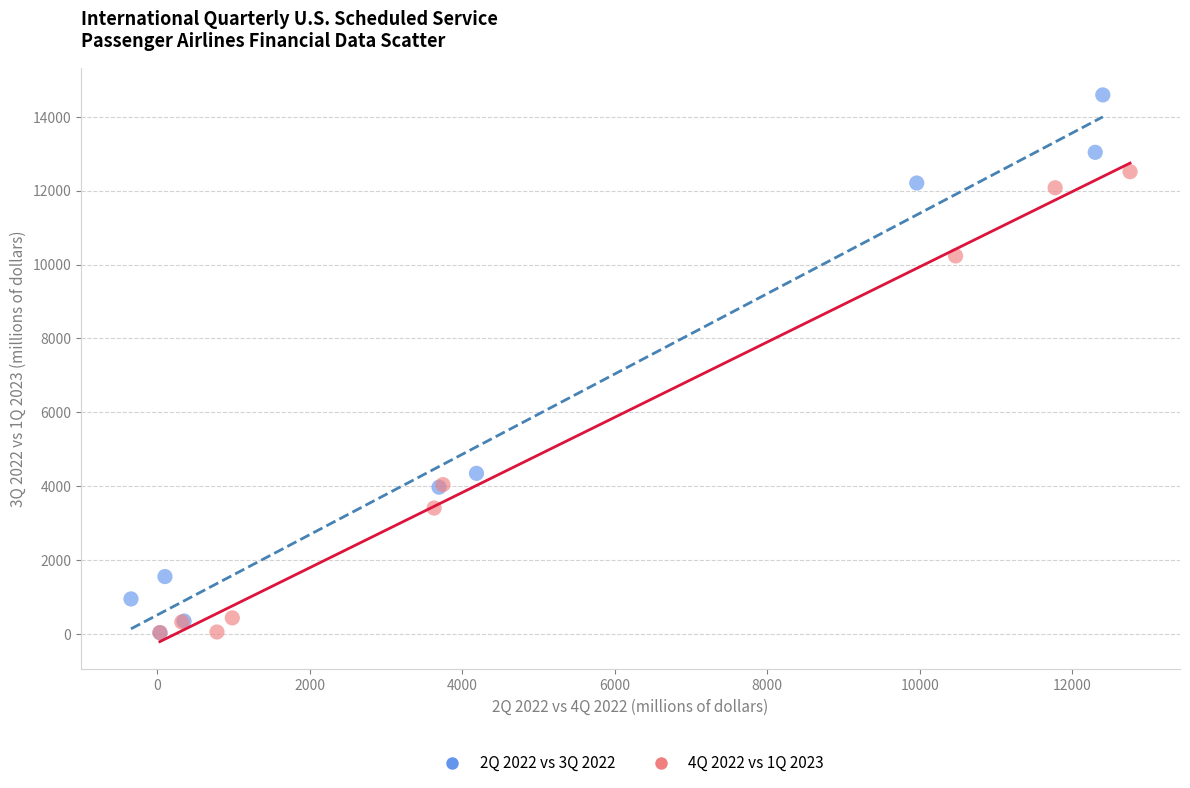

Which series has the widest spread of Y values?

2Q 2022 vs 3Q 2022